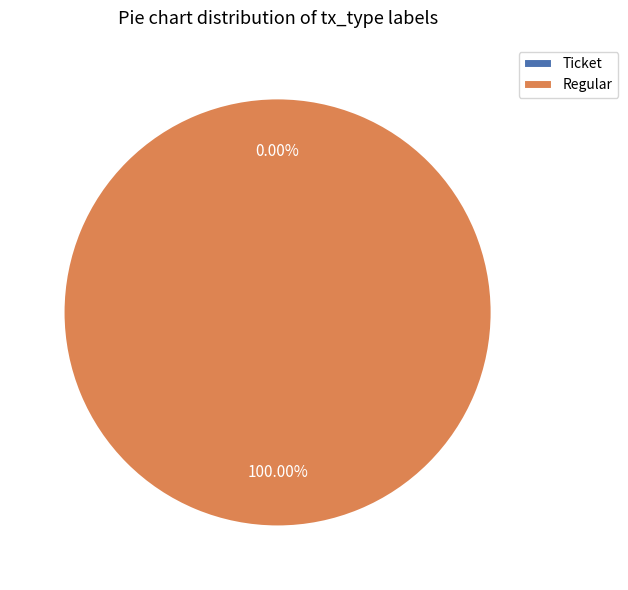

To the nearest percent, what is the average slice percentage?

50%